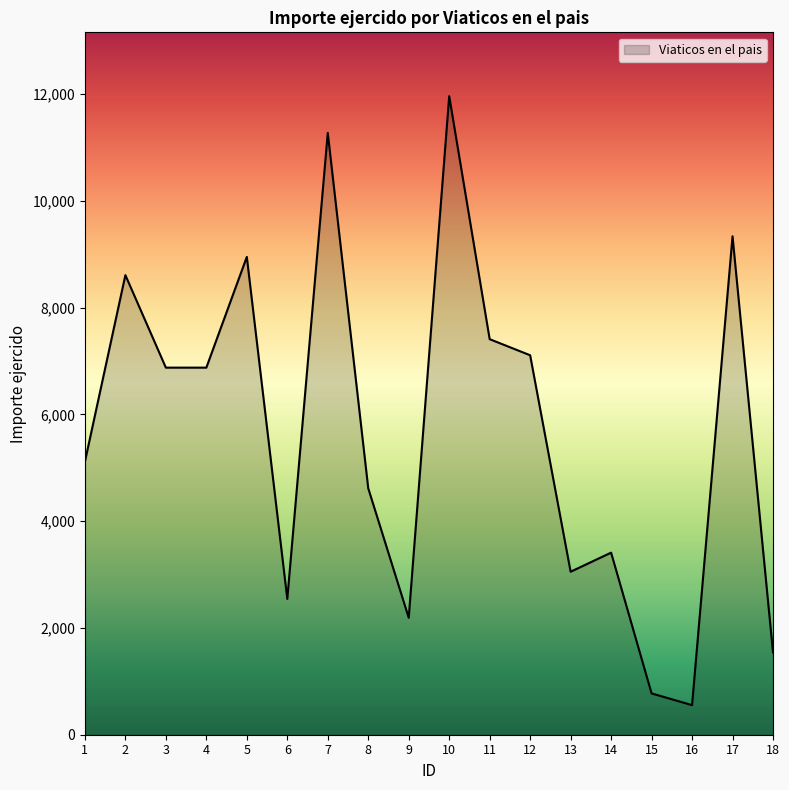

What is the difference between the values at 5 and 17?

386.2